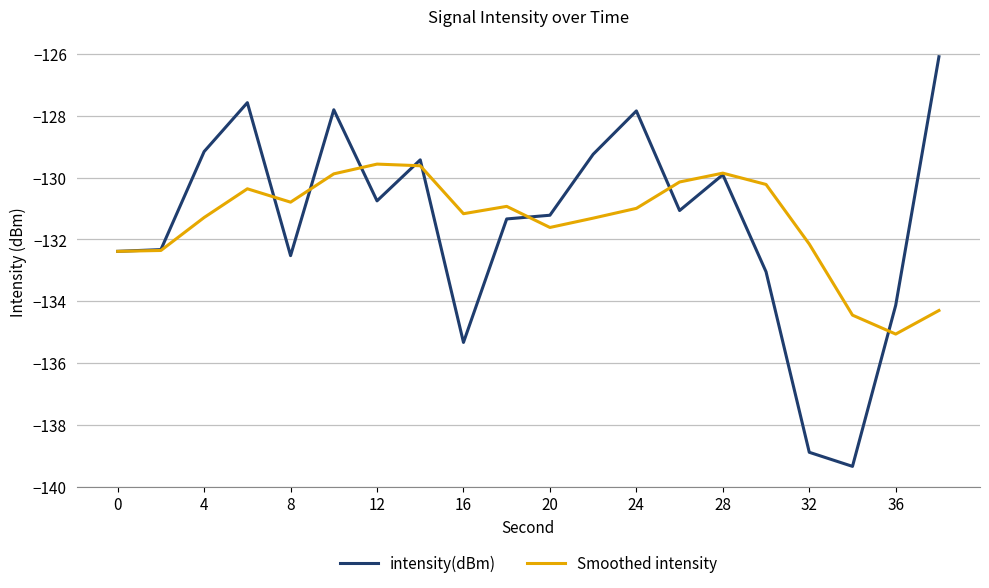

Is this an area chart (filled region under the line)?

No